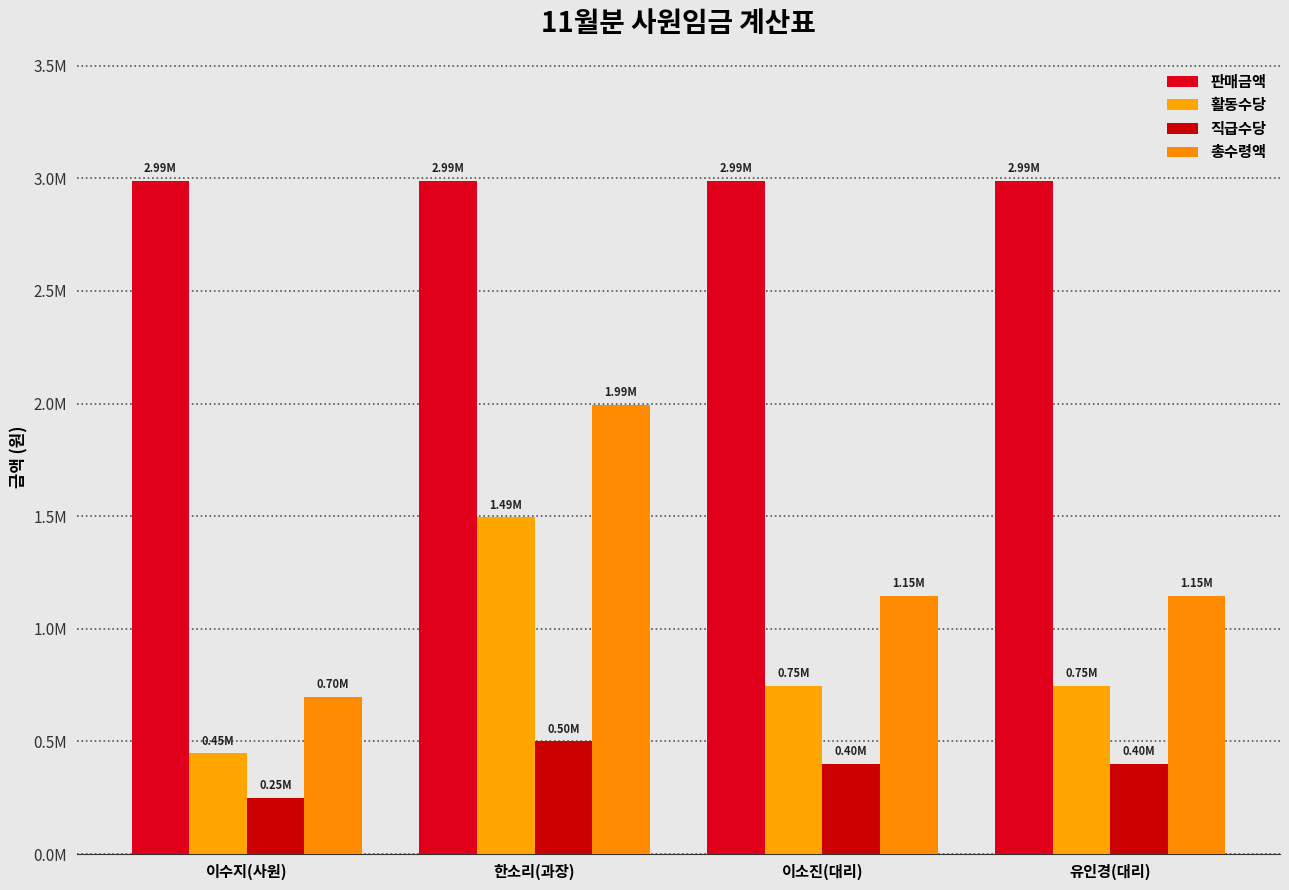

List the labels in order of 활동수당 value, largest first.

한소리(과장), 유인경(대리), 이소진(대리), 이수지(사원)